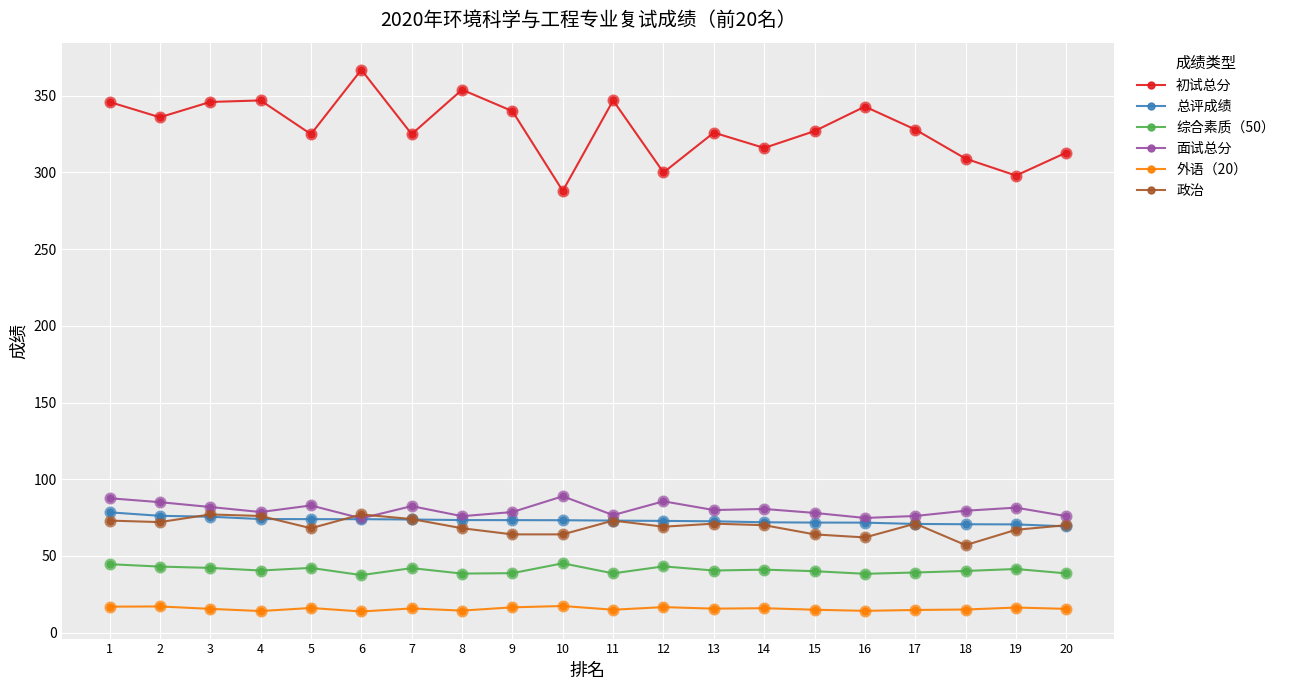

Which series has the largest total across all categories?

初试总分